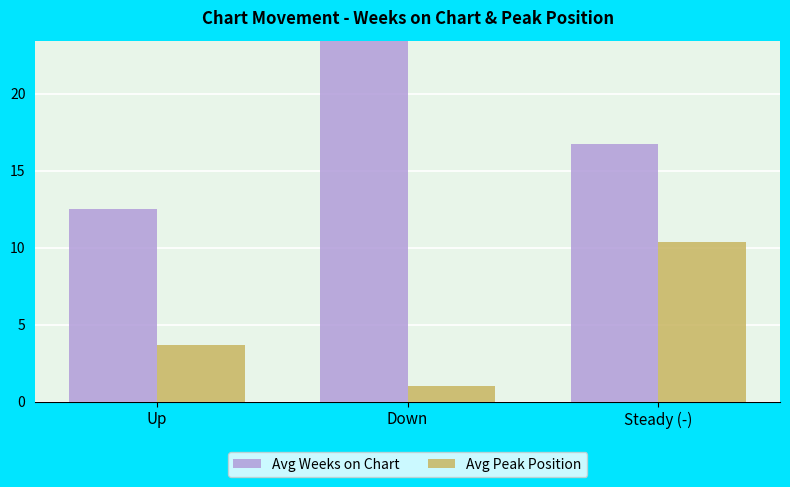

Are the bars grouped side by side (vs. stacked)?

Yes